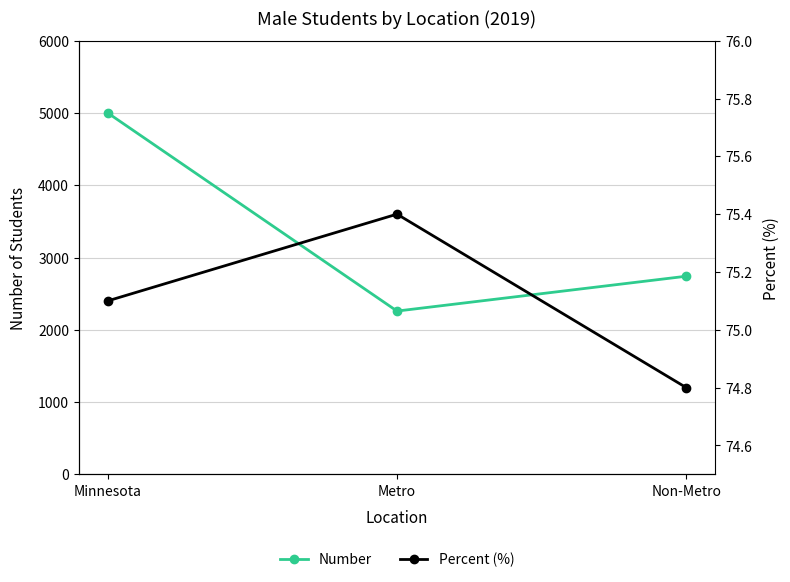

The value of Percent (%) at Minnesota is 29.4. True or false?

False